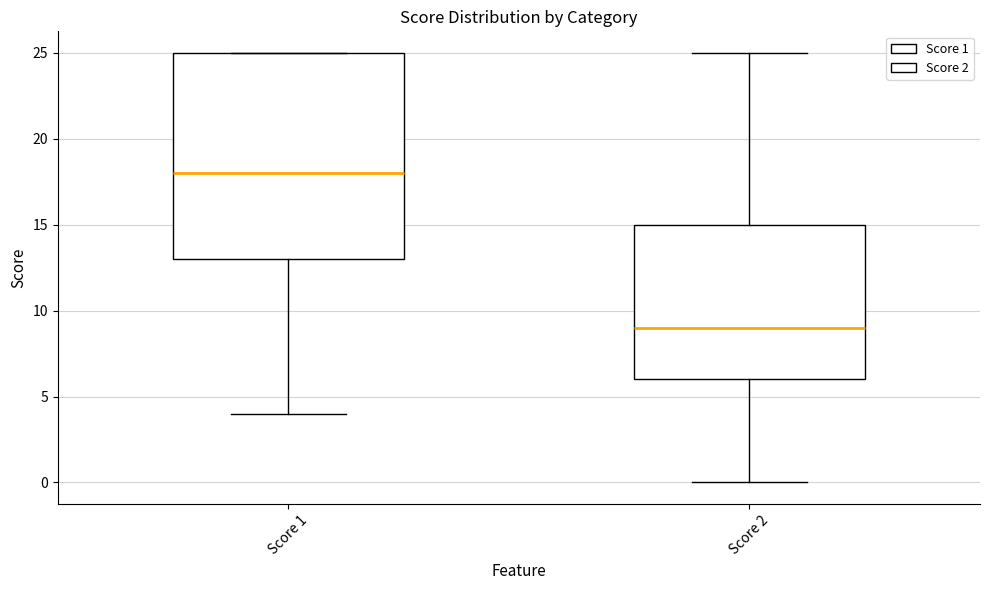

Where does the median line of the box for Score 2 sit on the y-axis? The values are not printed on the chart, so give them approximately, as read against the axis.

9